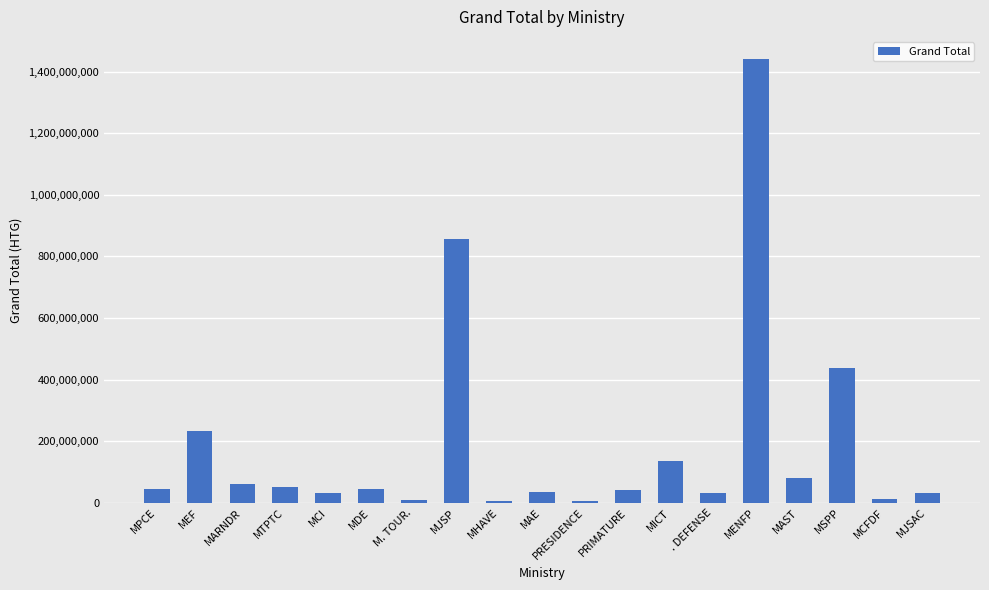

What is the sum of all values?

3588788009